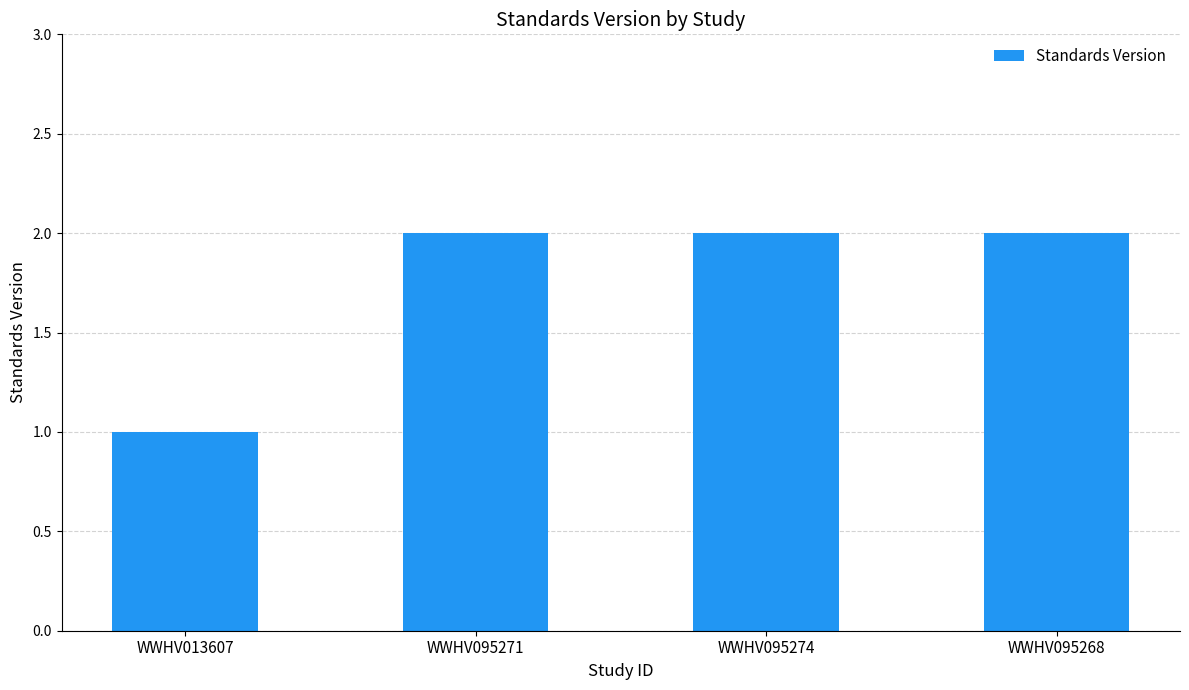

Count the values in the range 2 to 3.

3